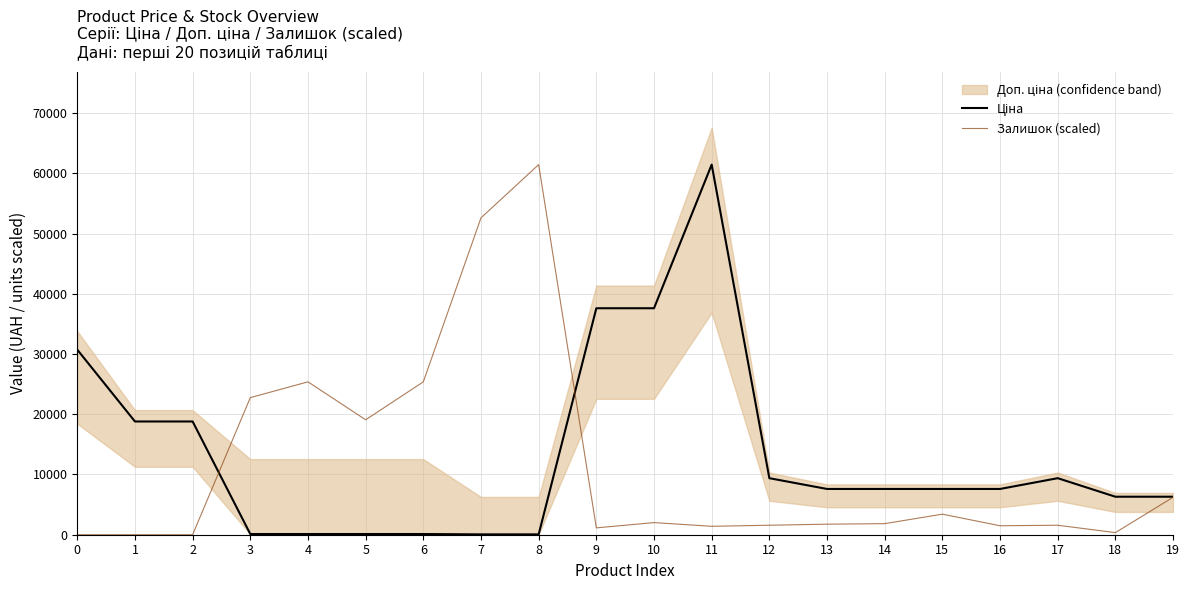

What is the value of the Ціна point at the 9th from the left?

57.0